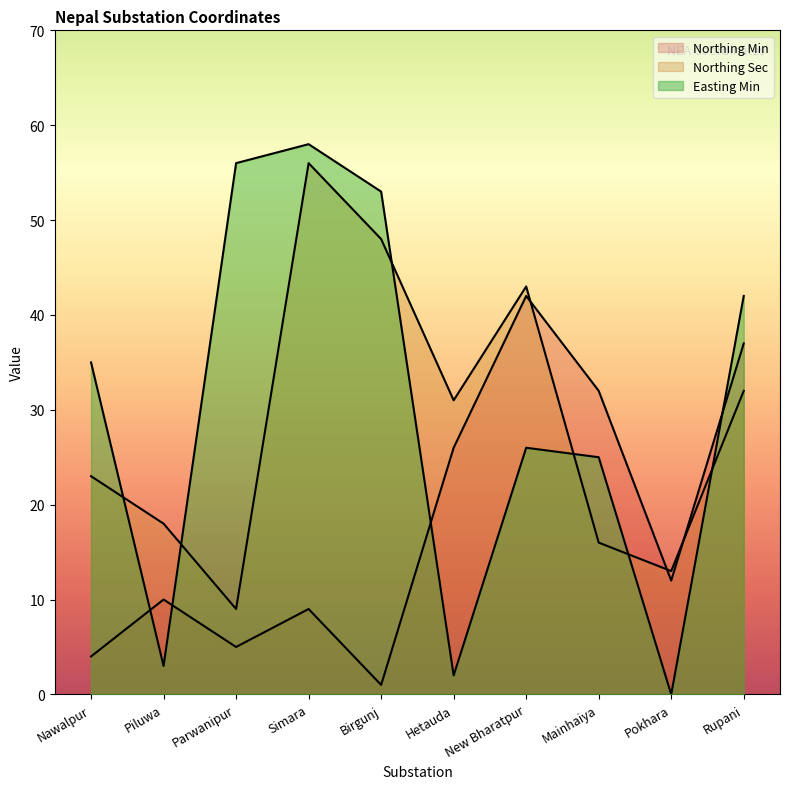

What is the label of the 5th point from the right?

Hetauda